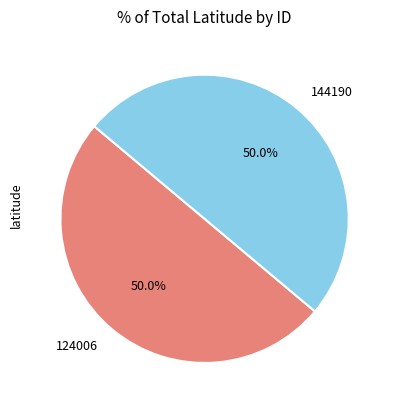

What is the total percentage of 124006 and 144190?

100.0%